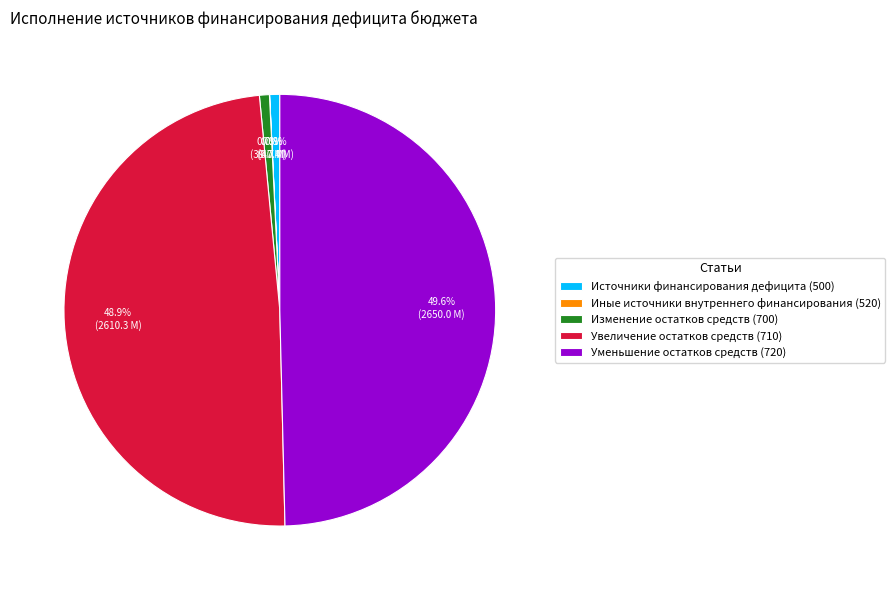

What portion of the pie excludes Источники финансирования дефицита (500)?

99.2%